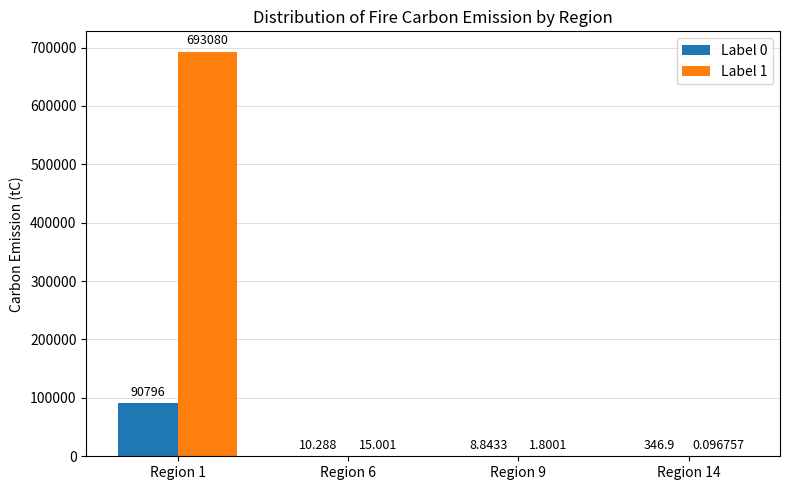

Is the value of Label 1 at Region 14 greater than the value of Label 0 at Region 6?

No